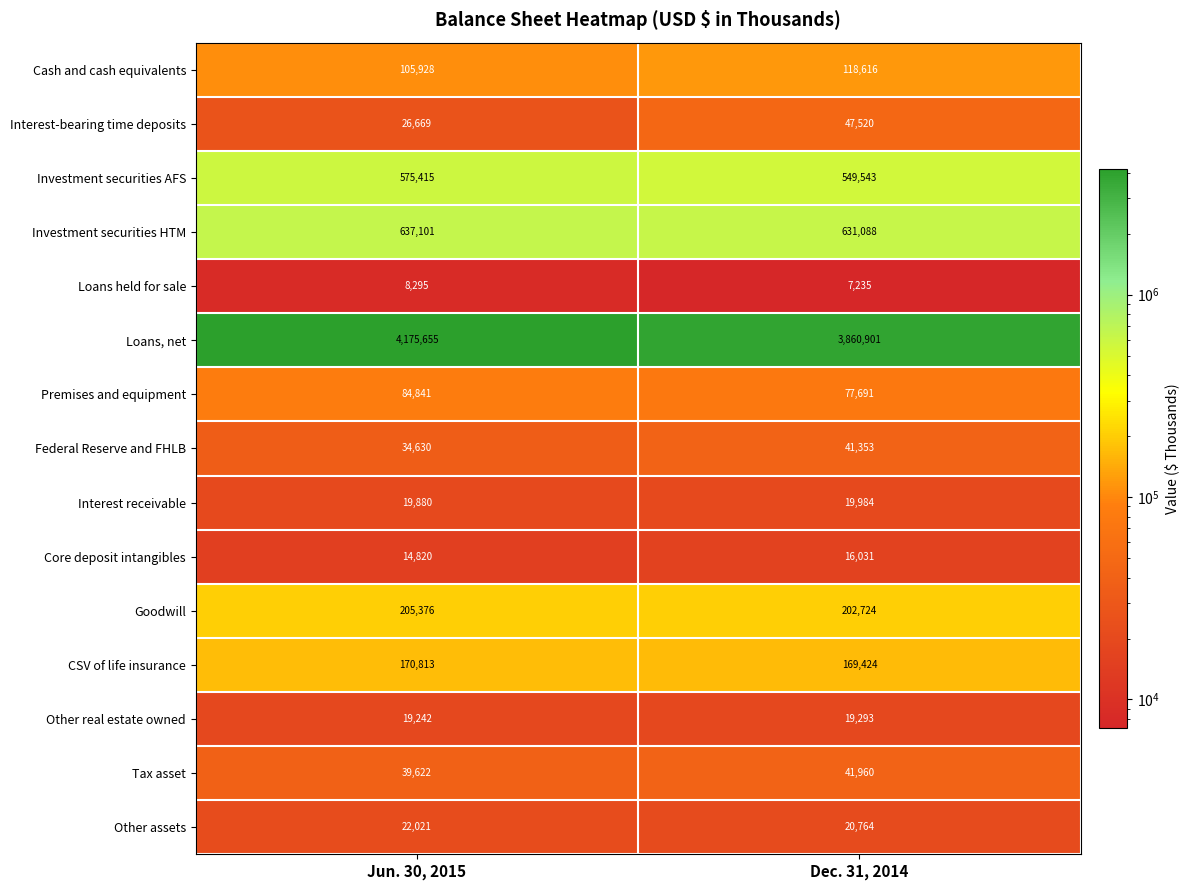

Which category has the lowest value across all series?

Dec. 31, 2014